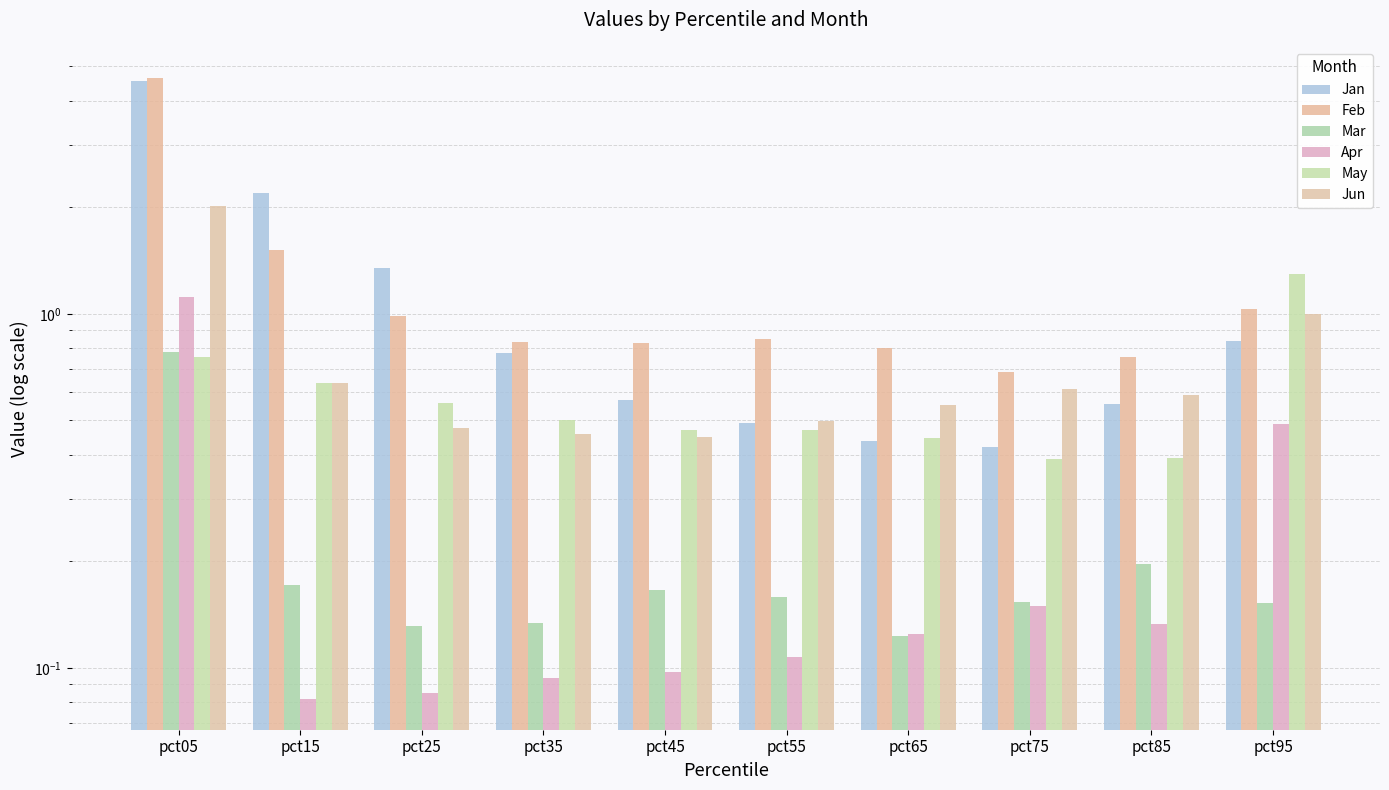

Reading left to right, extract all data points from this chart.

Jan: 4.5	2.2	1.3	0.8	0.6	0.5	0.4	0.4	0.6	0.8
Feb: 4.6	1.5	1.0	0.8	0.8	0.8	0.8	0.7	0.8	1.0
Mar: 0.8	0.2	0.1	0.1	0.2	0.2	0.1	0.2	0.2	0.2
Apr: 1.1	0.1	0.1	0.1	0.1	0.1	0.1	0.1	0.1	0.5
May: 0.8	0.6	0.6	0.5	0.5	0.5	0.4	0.4	0.4	1.3
Jun: 2.0	0.6	0.5	0.5	0.4	0.5	0.6	0.6	0.6	1.0